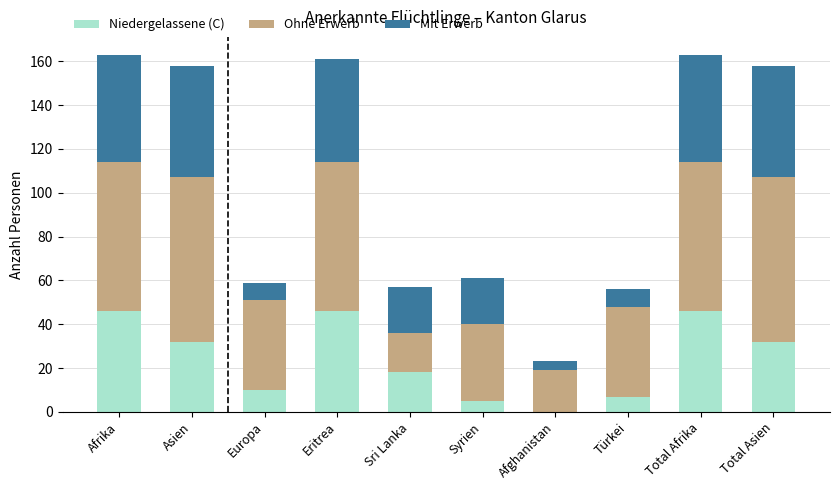

What is the sum of all Niedergelassene (C) values?

242